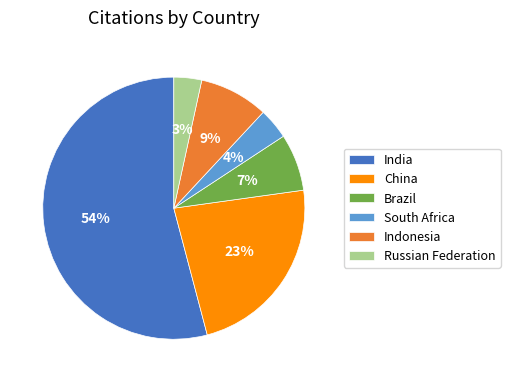

Which slice is the largest?

India